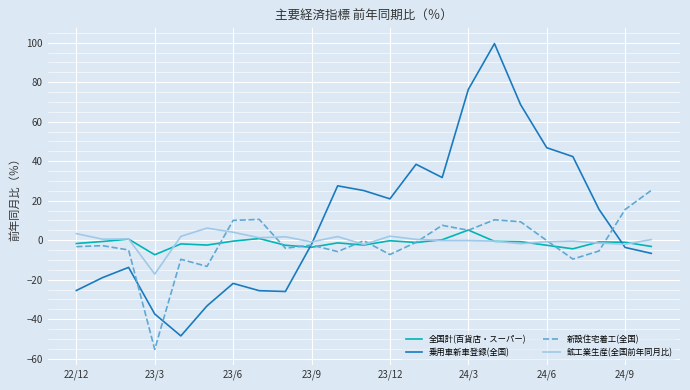

What is the greatest value displayed?

99.5